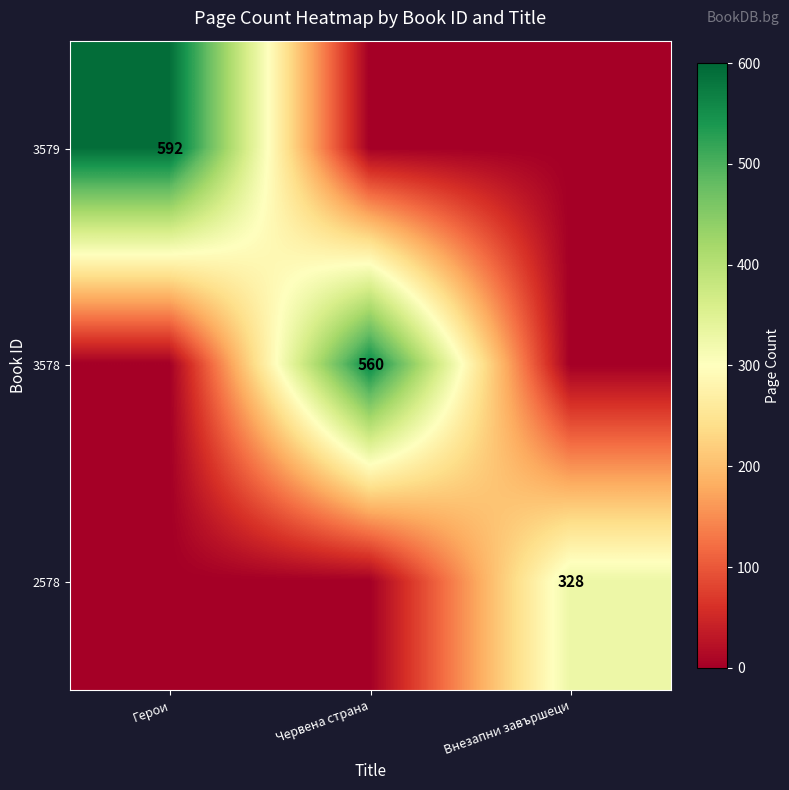

True or false: 2578 has a value of 328 at Внезапни завършеци.

True